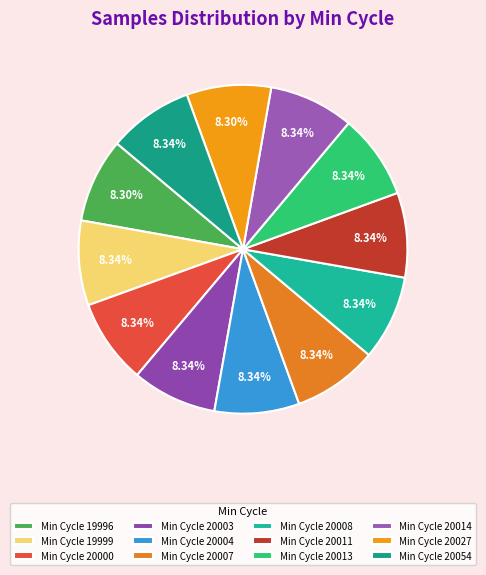

How many segments does this pie chart have?

12